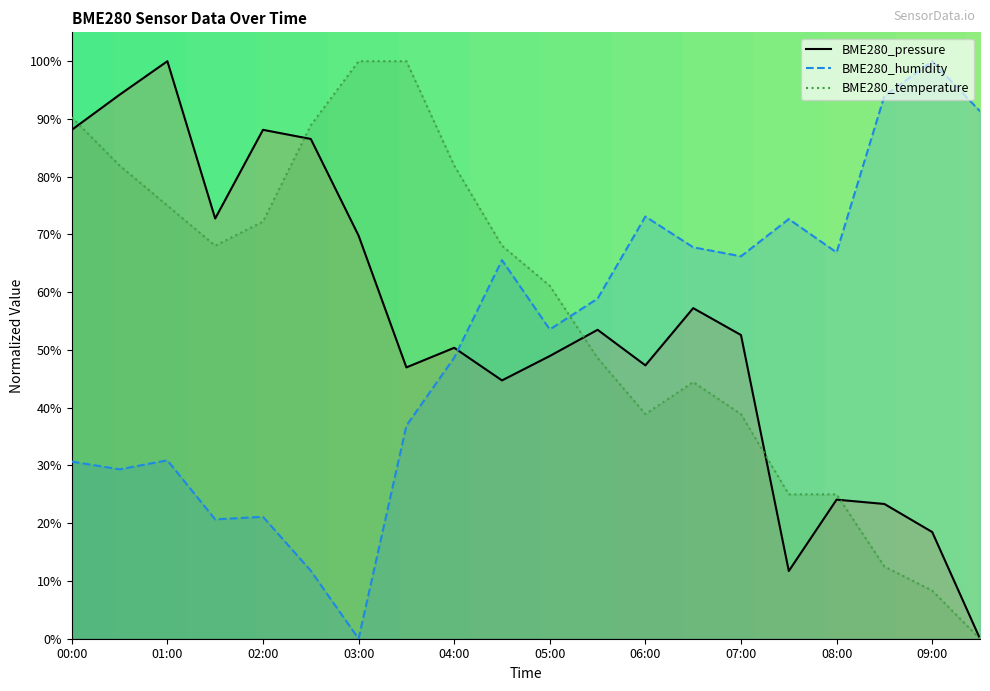

How many intersections are there between BME280_humidity and BME280_temperature?

1